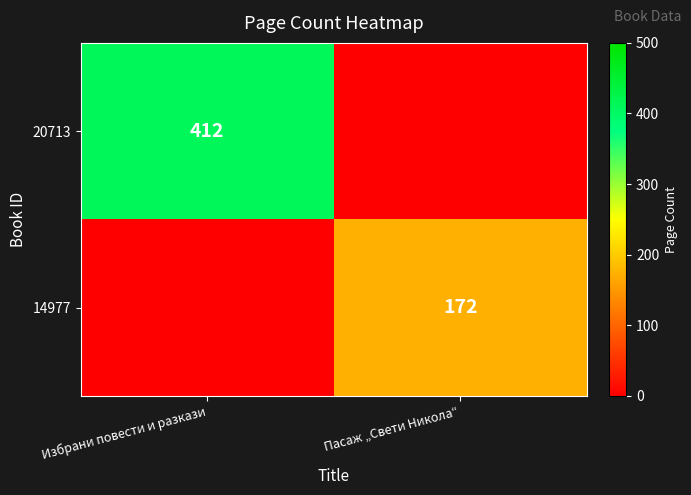

At which category is the sum across all series the highest?

Избрани повести и разкази